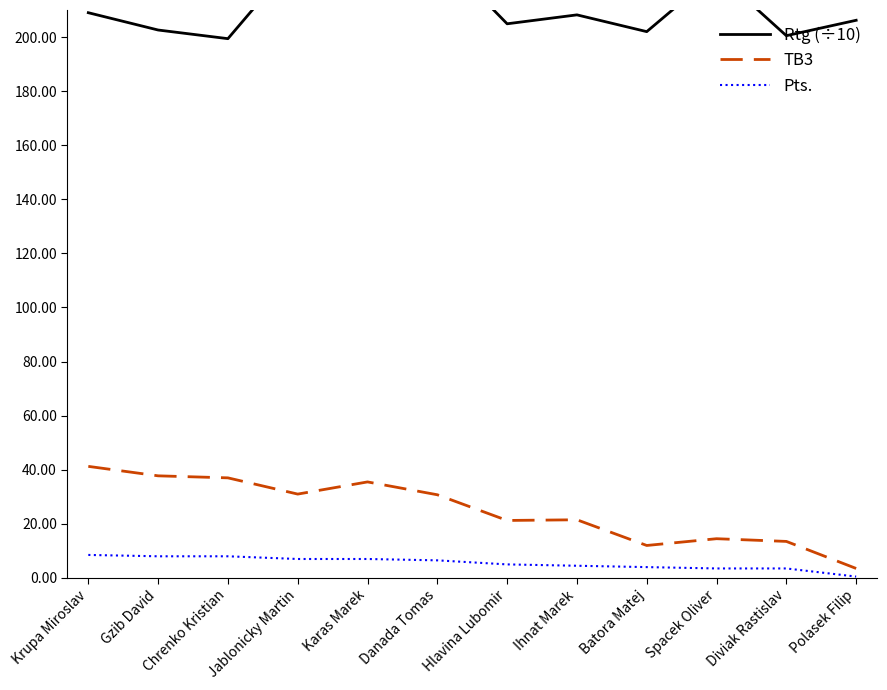

At which category does Rtg (÷10) reach its first local valley?

Chrenko Kristian